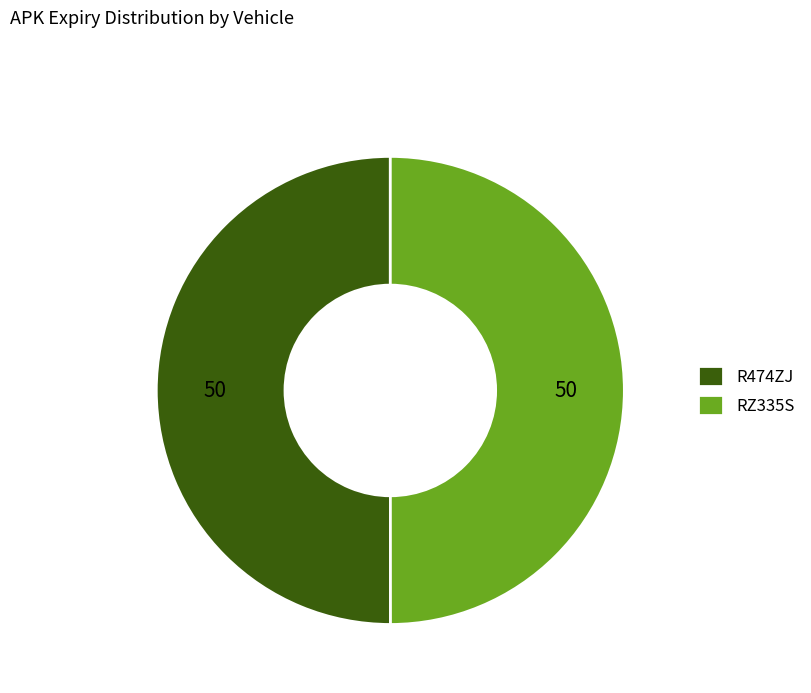

Approximately how many times larger is the value at RZ335S compared to R474ZJ?

1.0